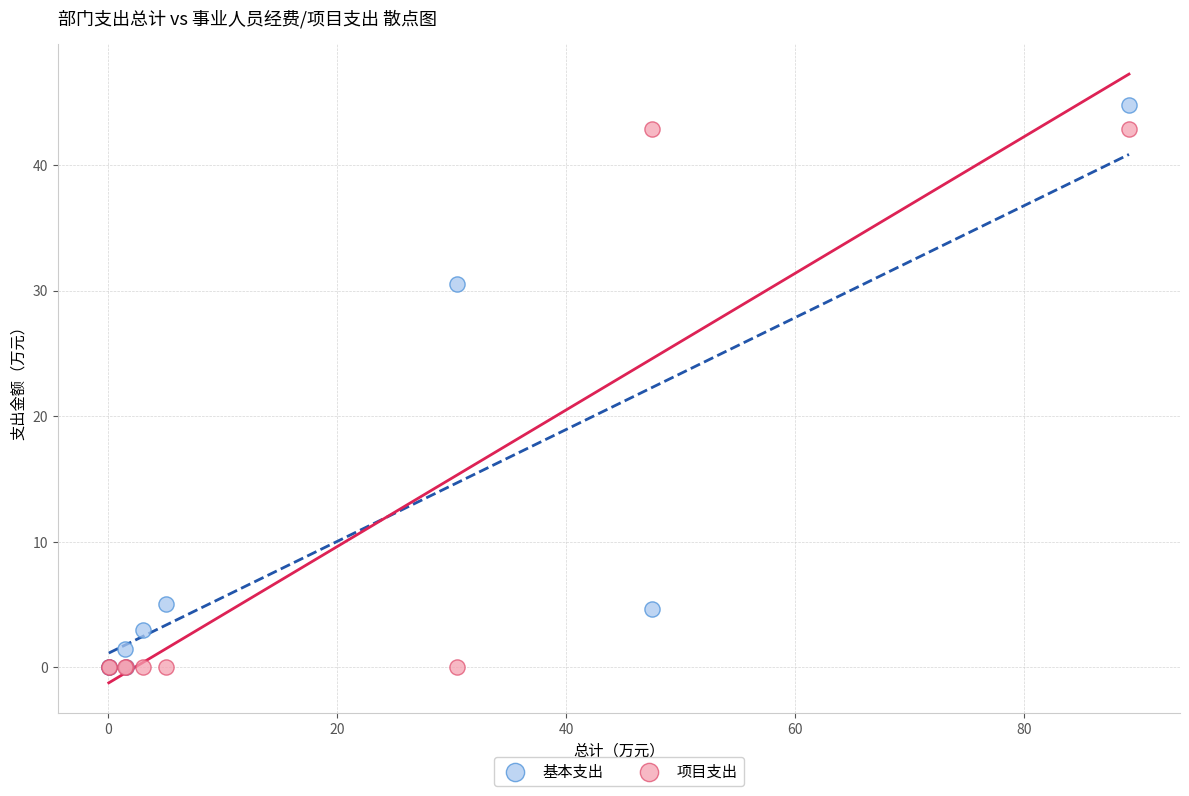

In the 基本支出 series, what Y value is closest to 22?

30.5